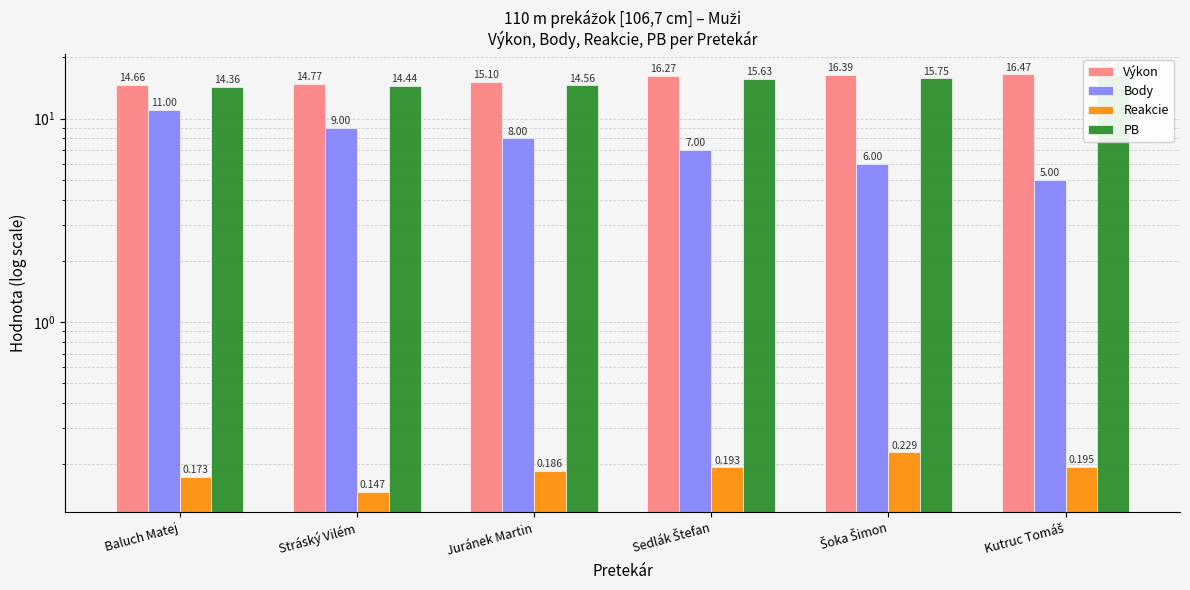

Is it true that Výkon equals 25.0 at Šoka Šimon?

False